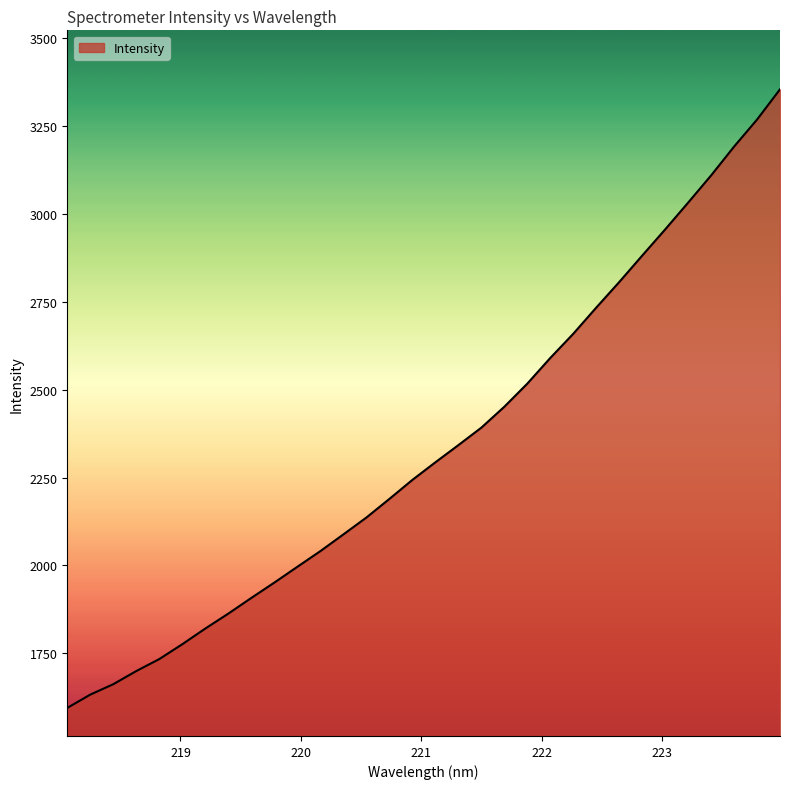

What is the smallest value displayed?

1594.9